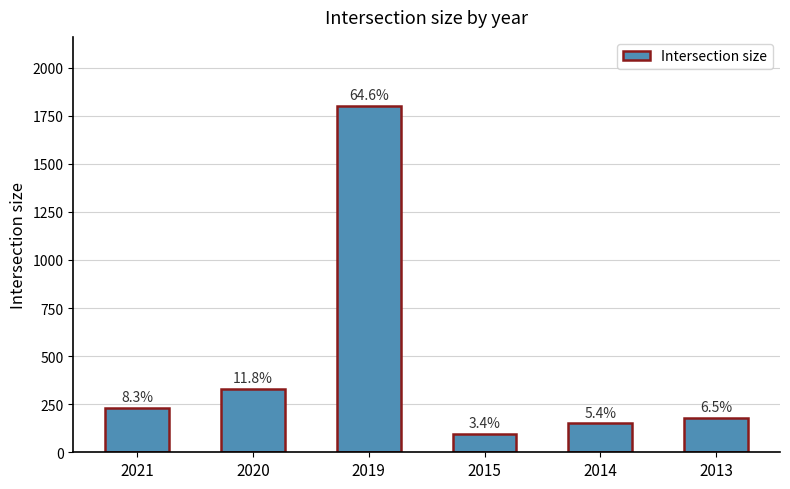

Reading right to left, extract all data points from this chart.

2013=180	2014=150	2015=96	2019=1800	2020=330	2021=230